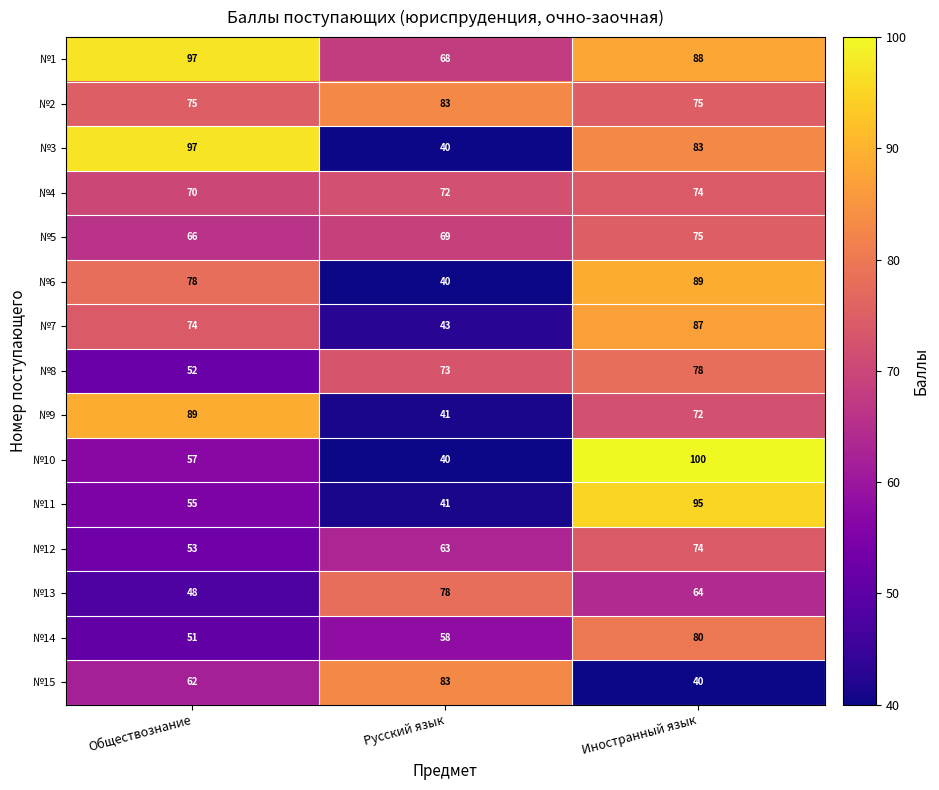

Which label corresponds to the largest value in the chart?

Иностранный язык